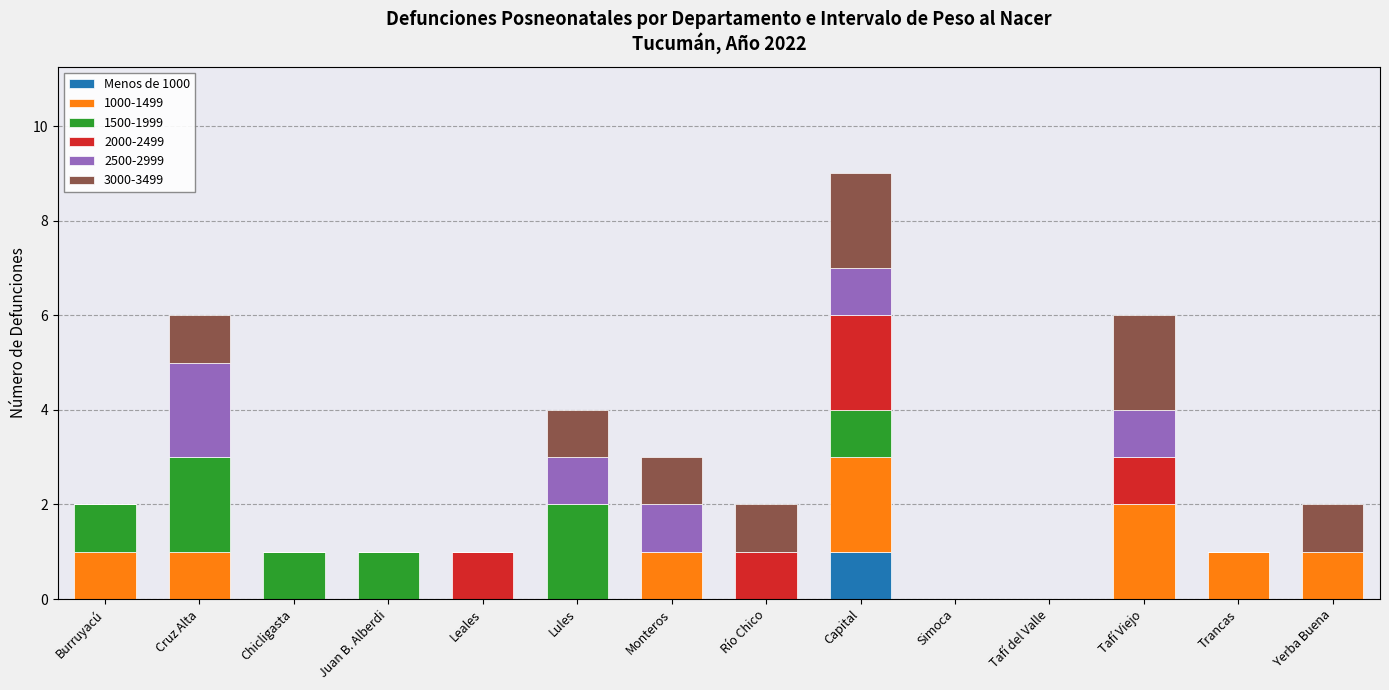

At which category is the sum across all series the highest?

Capital